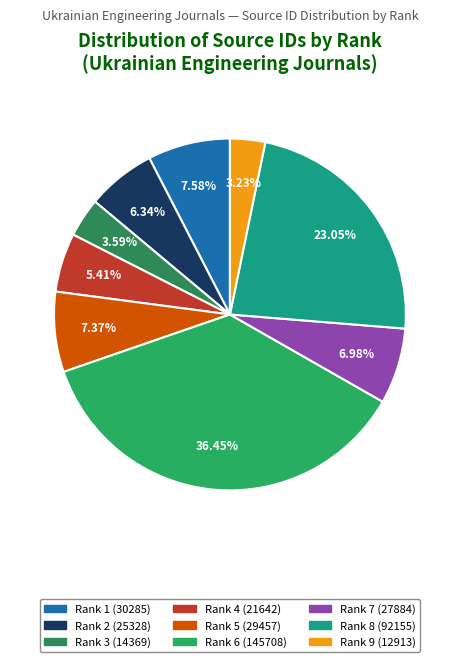

Count the number of slices in the pie.

9